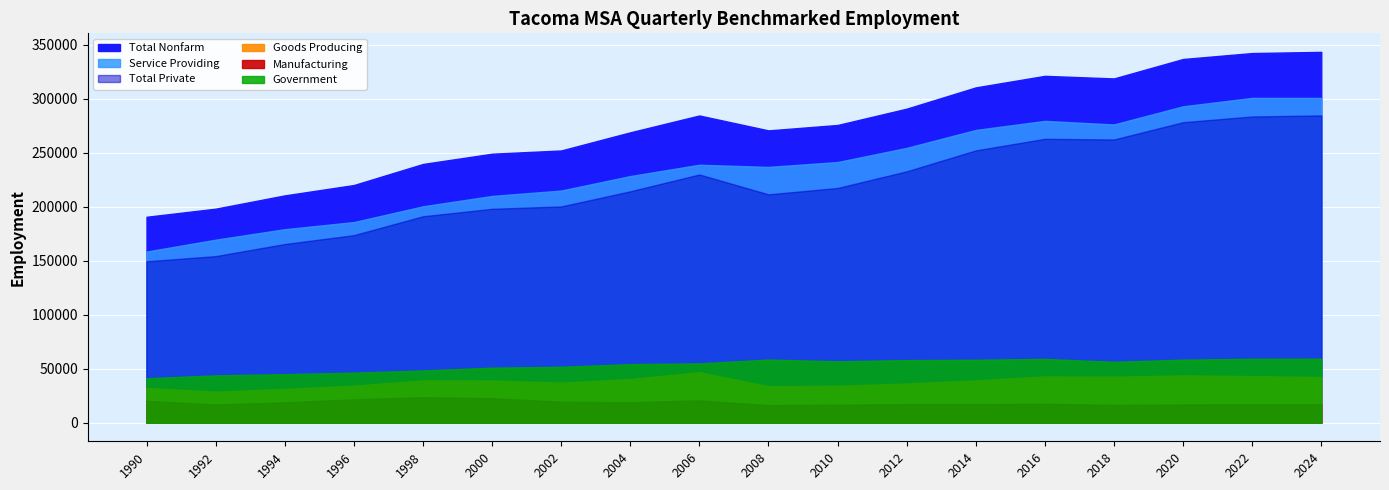

Which series has the largest range (max minus min)?

Total Nonfarm